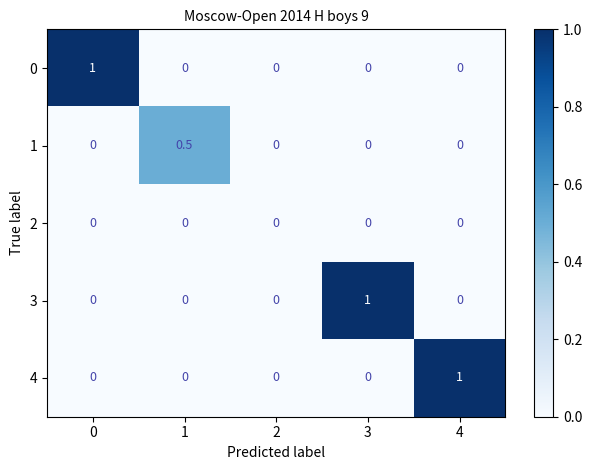

How many 1 values are between 0 and 1?

5